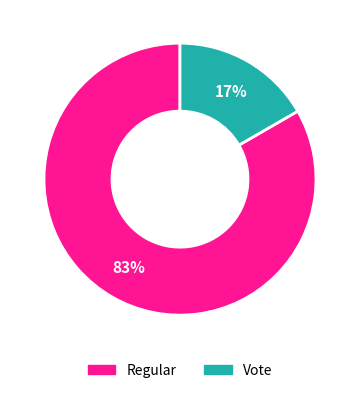

What percentage is the Regular slice, to the nearest percent?

83%